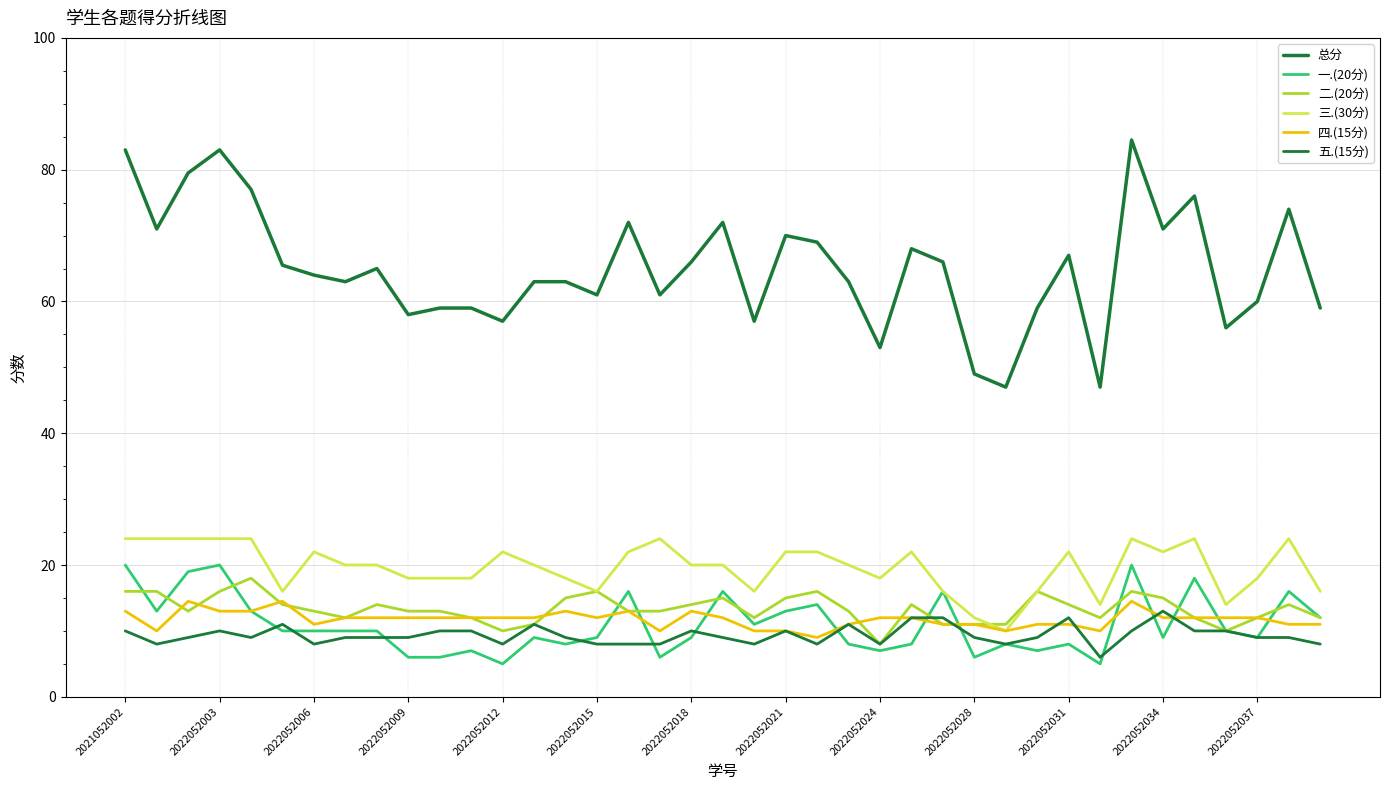

True or false: 总分 and 五.(15分) cross at least once.

False